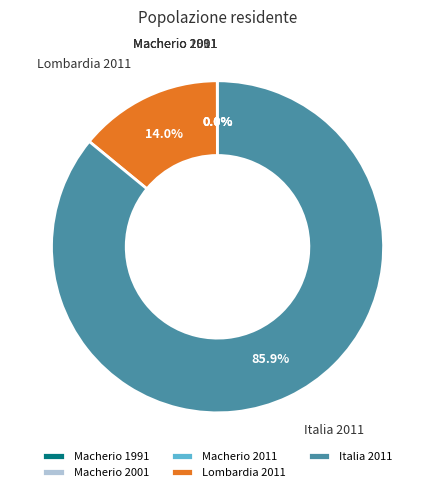

To the nearest percent, what is the difference between the Italia 2011 and Lombardia 2011 slice percentages?

72%